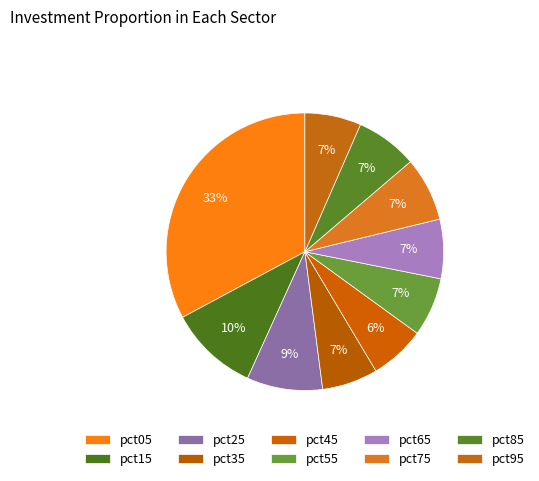

Combined, what portion of the pie is pct65 and pct15?

17.3%